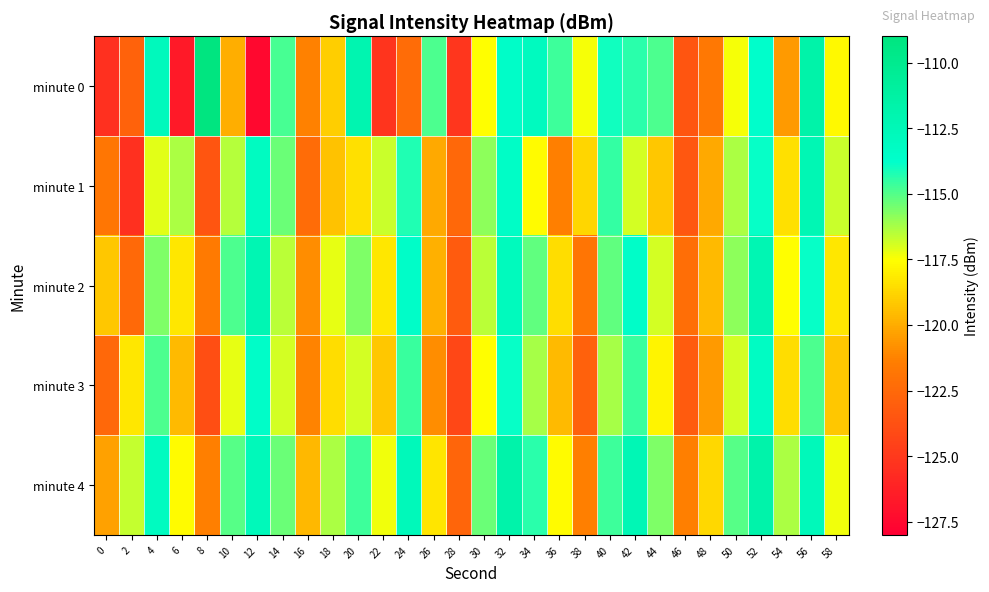

Reading left to right, transcribe all the data shown in this chart.

minute 0: 0=-125.5	2=-122.9	4=-112.8	6=-126.6	8=-109.1	10=-120.0	12=-127.5	14=-114.9	16=-121.3	18=-119.0	20=-112.1	22=-125.2	24=-122.3	26=-114.9	28=-125.2	30=-117.6	32=-113.6	34=-113.0	36=-114.7	38=-117.4	40=-114.0	42=-114.4	44=-114.9	46=-123.5	48=-121.7	50=-117.4	52=-113.7	54=-120.5	56=-111.6	58=-117.7
minute 1: 0=-121.8	2=-125.4	4=-117.2	6=-116.3	8=-123.5	10=-116.5	12=-113.1	14=-115.4	16=-122.3	18=-119.3	20=-118.4	22=-116.8	24=-114.2	26=-120.1	28=-122.6	30=-115.9	32=-113.4	34=-117.7	36=-121.3	38=-118.8	40=-114.6	42=-116.9	44=-119.2	46=-123.4	48=-120.1	50=-116.3	52=-113.9	54=-118.4	56=-112.3	58=-116.8
minute 2: 0=-119.2	2=-122.4	4=-115.7	6=-118.2	8=-121.6	10=-114.9	12=-112.2	14=-116.6	16=-120.9	18=-117.2	20=-115.7	22=-118.2	24=-113.6	26=-119.9	28=-123.2	30=-116.6	32=-112.9	34=-115.2	36=-118.6	38=-121.9	40=-115.2	42=-113.6	44=-116.9	46=-122.2	48=-119.6	50=-115.9	52=-112.2	54=-117.6	56=-113.9	58=-118.2
minute 3: 0=-122.6	2=-118.2	4=-114.9	6=-119.6	8=-123.9	10=-117.2	12=-113.6	14=-116.9	16=-121.2	18=-118.6	20=-116.9	22=-119.2	24=-114.6	26=-120.9	28=-124.2	30=-117.6	32=-113.9	34=-116.2	36=-119.6	38=-122.9	40=-116.2	42=-114.6	44=-117.9	46=-123.2	48=-120.6	50=-116.9	52=-113.2	54=-118.6	56=-114.9	58=-119.2
minute 4: 0=-120.3	2=-116.7	4=-113.0	6=-117.7	8=-121.3	10=-115.0	12=-112.7	14=-115.3	16=-119.7	18=-116.3	20=-114.7	22=-117.3	24=-112.7	26=-118.3	28=-122.7	30=-115.3	32=-111.7	34=-114.3	36=-117.7	38=-121.3	40=-114.7	42=-112.3	44=-115.7	46=-121.3	48=-118.7	50=-115.0	52=-111.7	54=-116.3	56=-112.7	58=-117.3